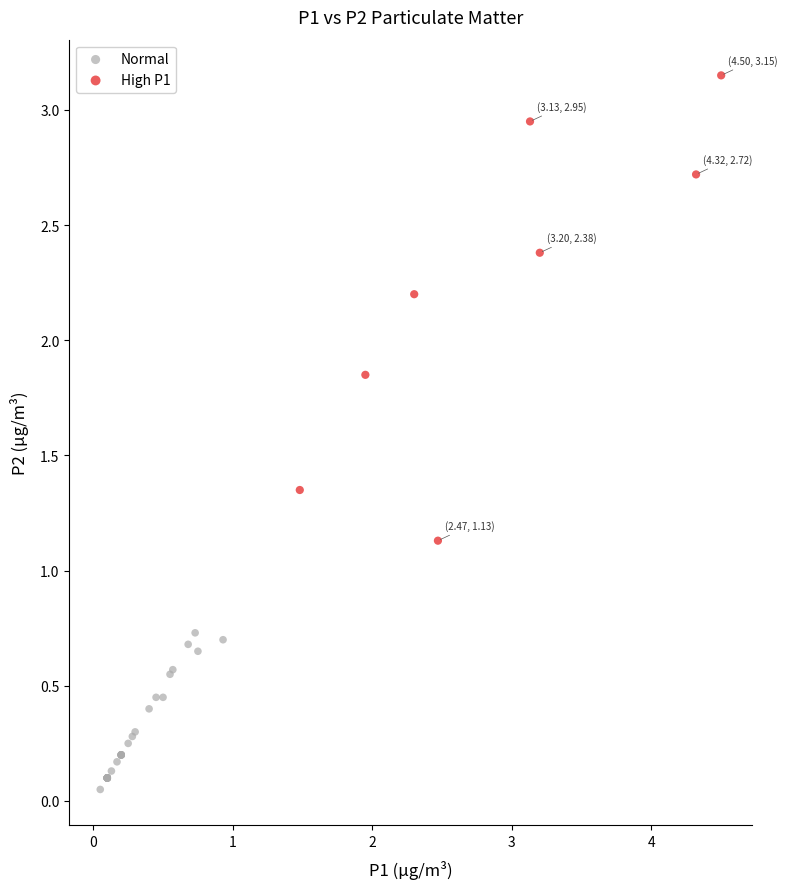

Which series contains the highest Y value?

High P1